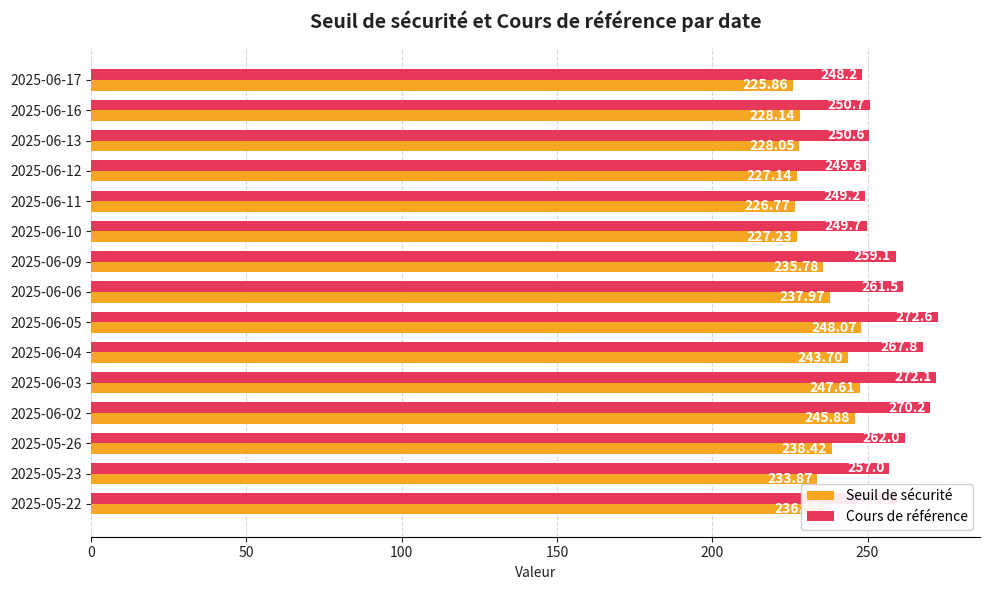

What is the difference between the second highest and second lowest values in the Seuil de sécurité series?

20.8